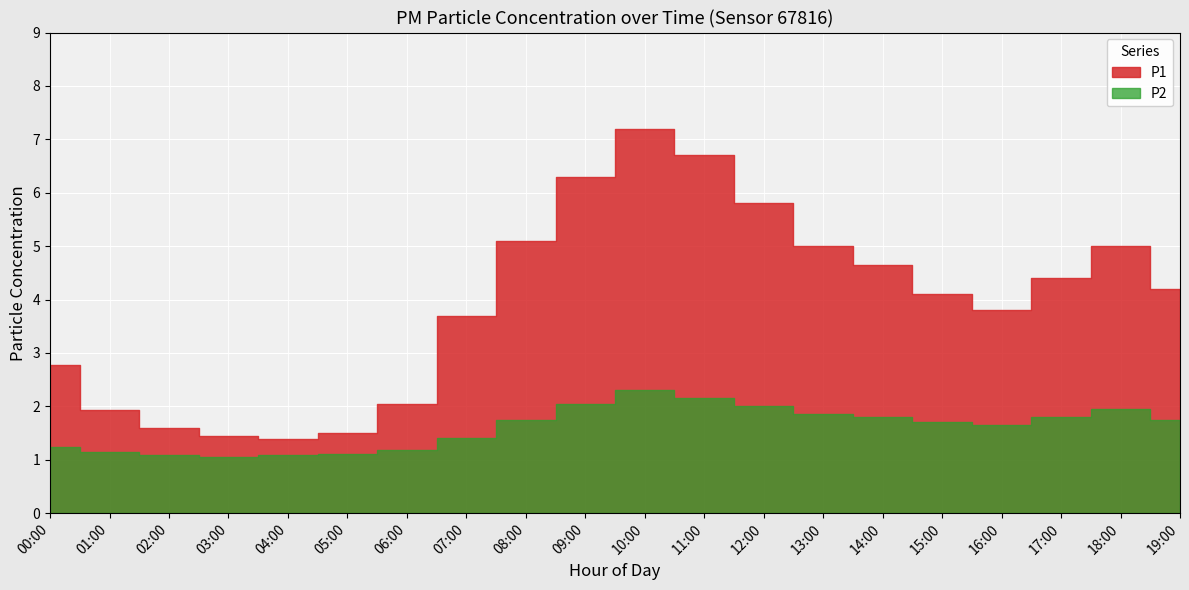

True or false: P1 has a value of 4.4 at 09:00.

False